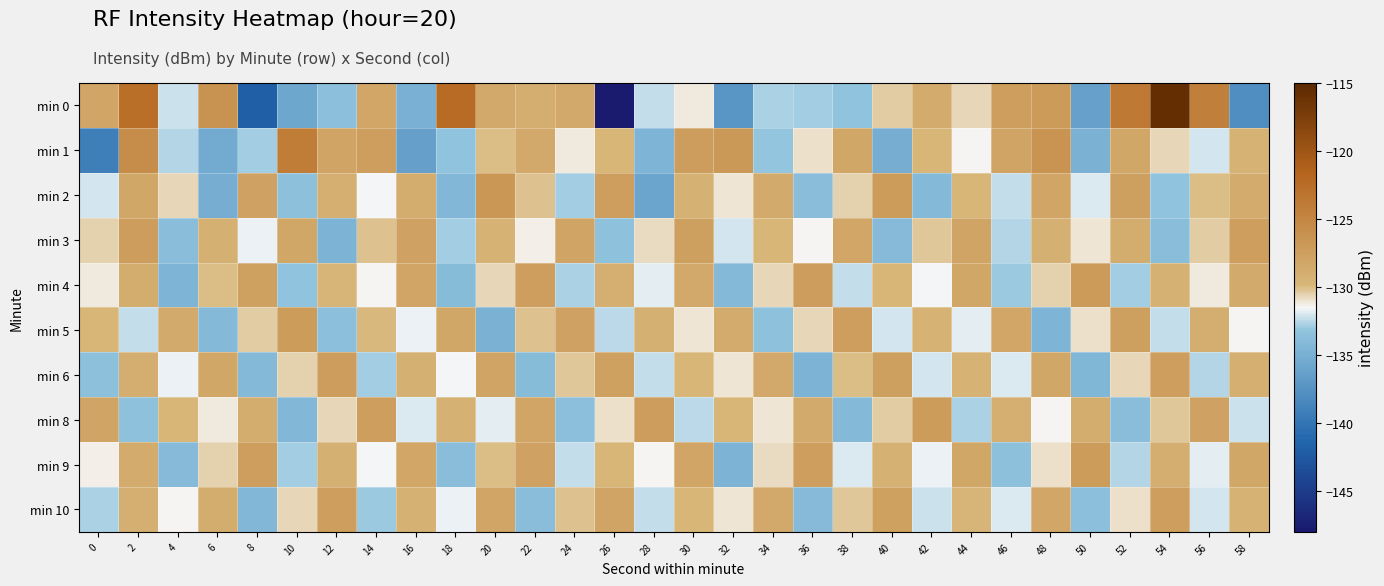

Which has a higher value, 12 or 8?

12